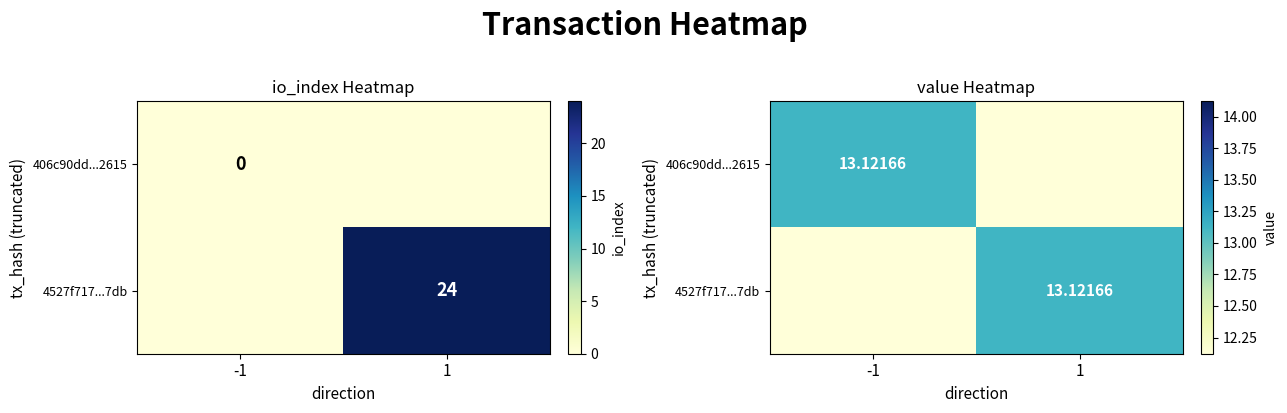

Is the value of 406c90dd...2615 at -1 greater than the value of 4527f717...7db at -1?

Yes